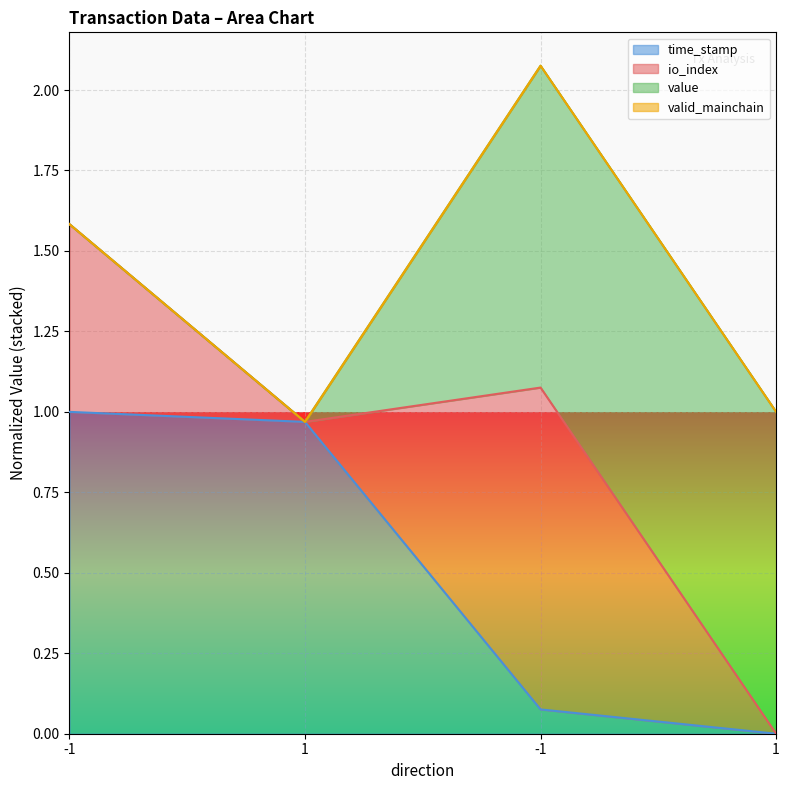

What is the sum of the time_stamp values at 1 and 1?

1.0